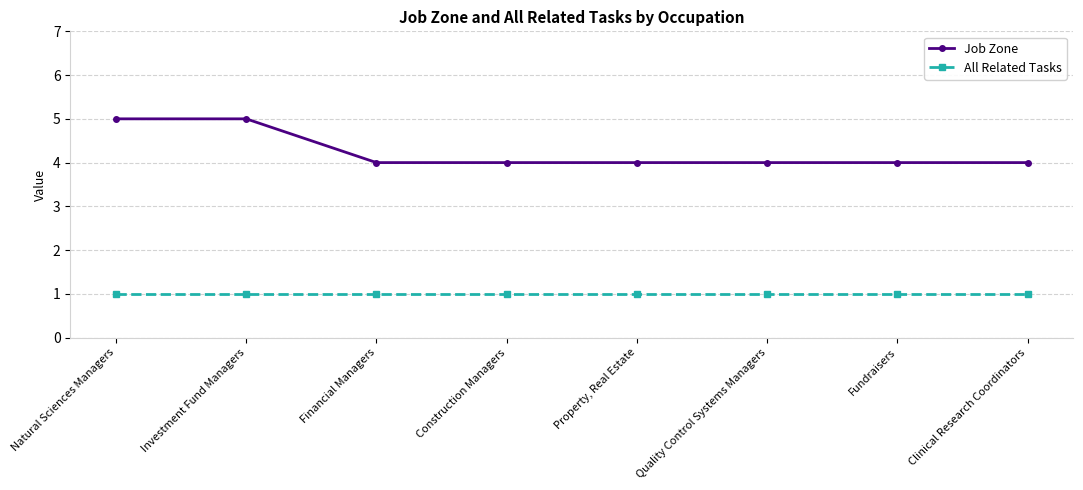

True or false: Job Zone and All Related Tasks intersect in this chart.

False